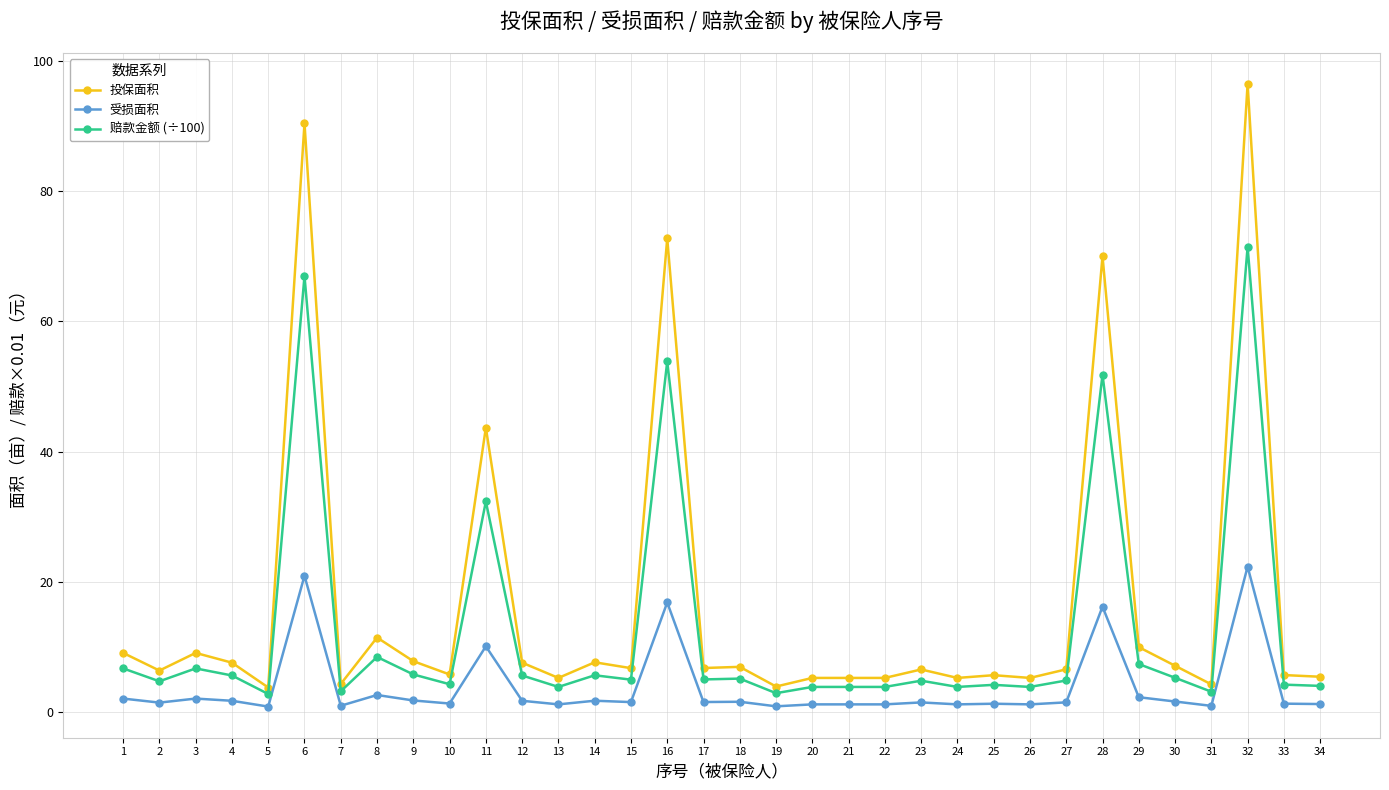

What is the value of the 受损面积 point at the 10th from the left?

1.4